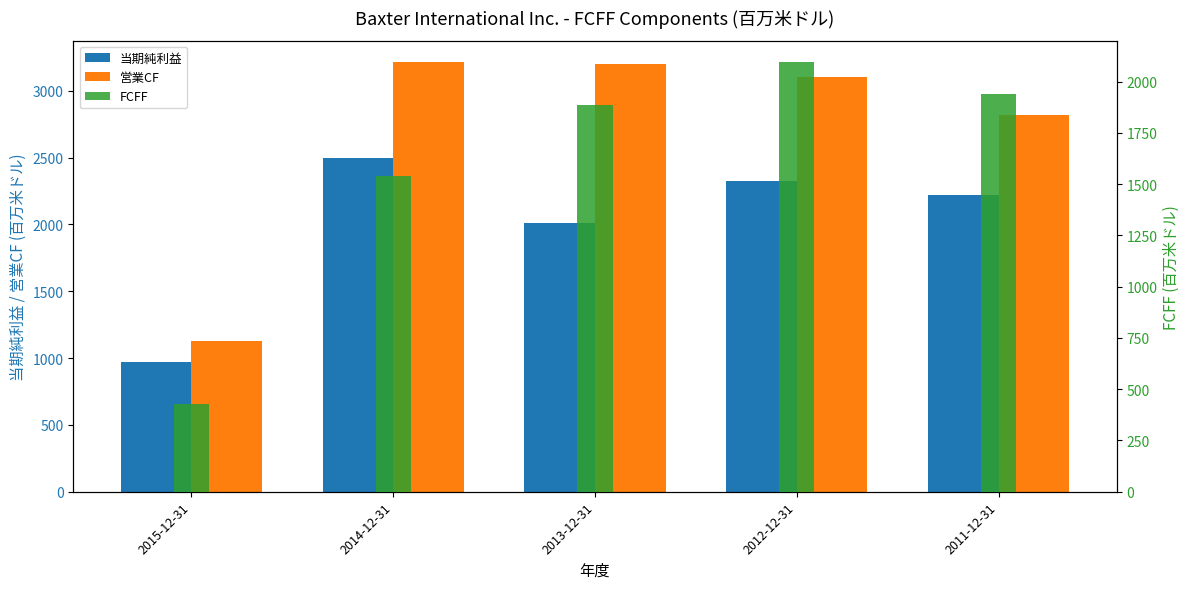

Which series has the widest spread of values?

営業CF